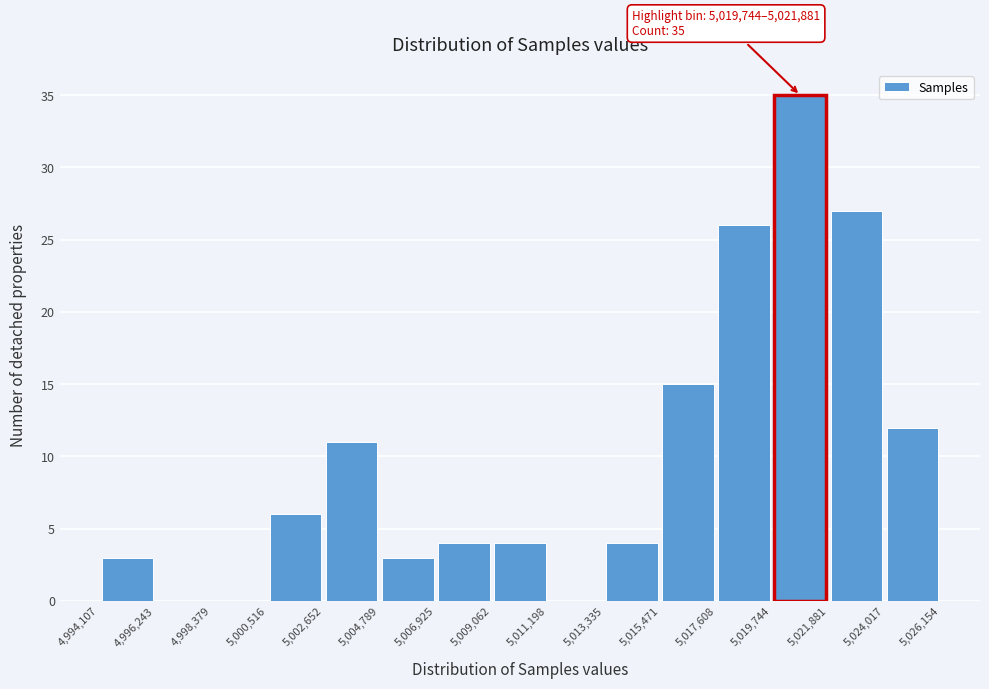

Over which range of the x-axis is the bar tallest?

5,019,744 to 5,021,881